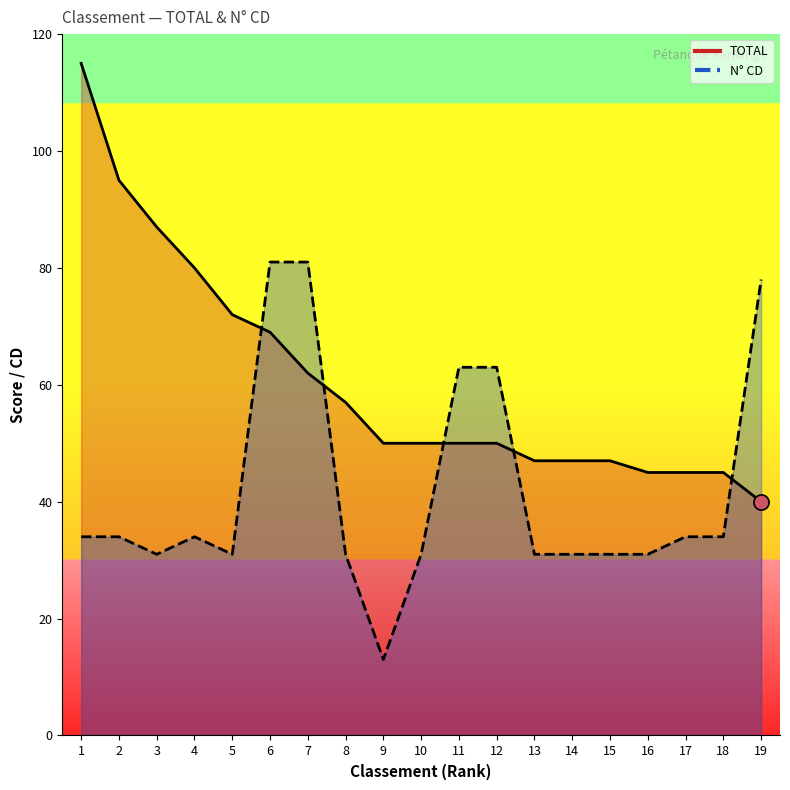

At how many categories does at least one series exceed 113?

1